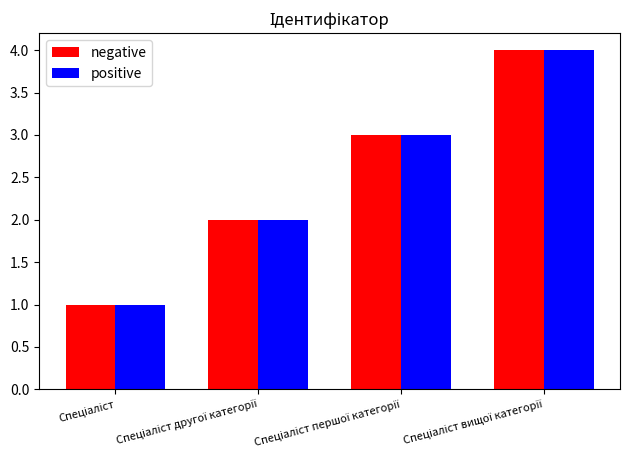

What is the sum of all negative values?

10